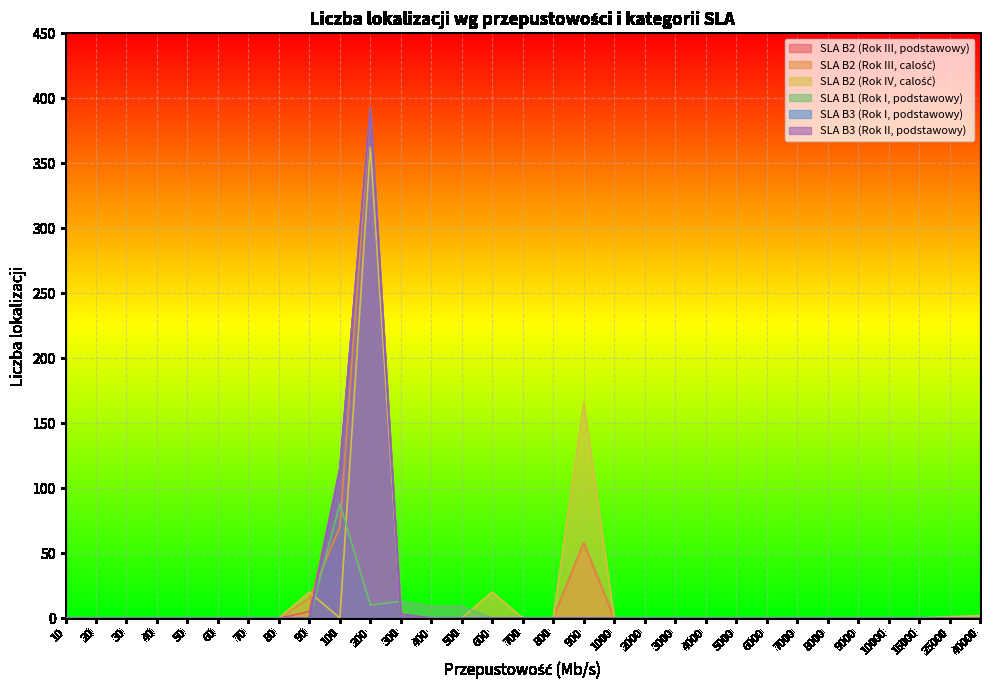

Which series has the largest range (max minus min)?

SLA B2 (Rok III, podstawowy)